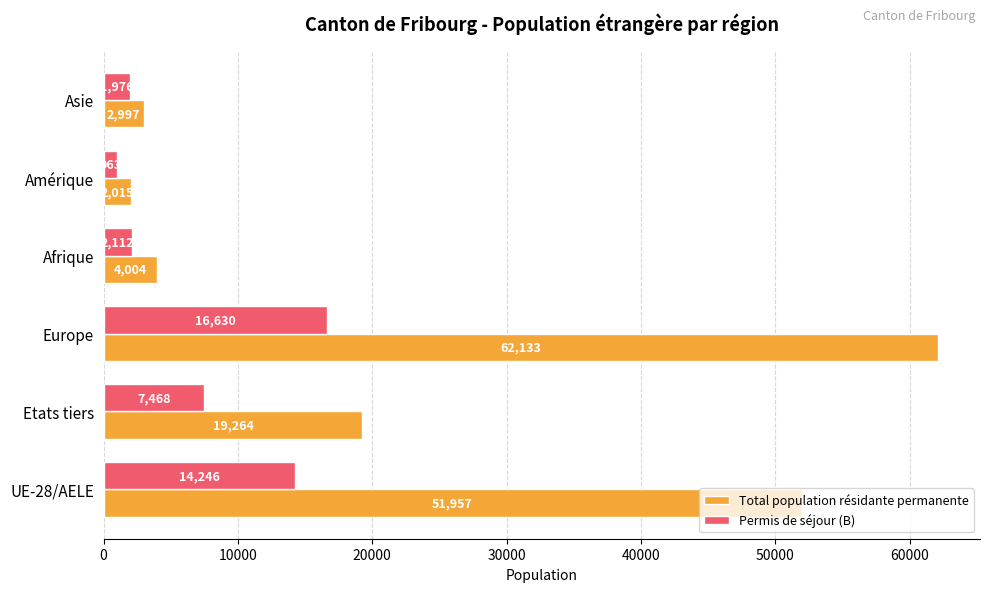

What is the total value across all series at Amérique?

2978